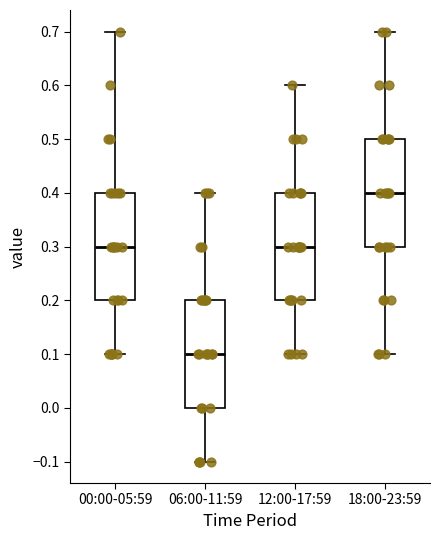

Reading left to right, transcribe this box plot: for each box, give where its median line is, the range the box spans, and where its two whiskers end, as read against the y-axis. The values are not printed on the chart, so give them approximately, as read against the axis.

00:00-05:59: median 0.3, box 0.2 to 0.4, whiskers 0.1 to 0.7
06:00-11:59: median 0.1, box 0.0 to 0.2, whiskers -0.1 to 0.4
12:00-17:59: median 0.3, box 0.2 to 0.4, whiskers 0.1 to 0.6
18:00-23:59: median 0.4, box 0.3 to 0.5, whiskers 0.1 to 0.7